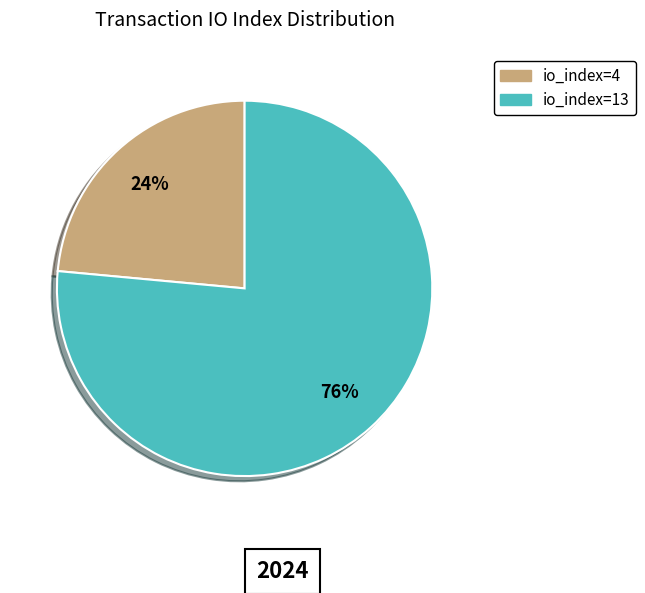

Rank the categories by value from lowest to highest.

io_index=4, io_index=13